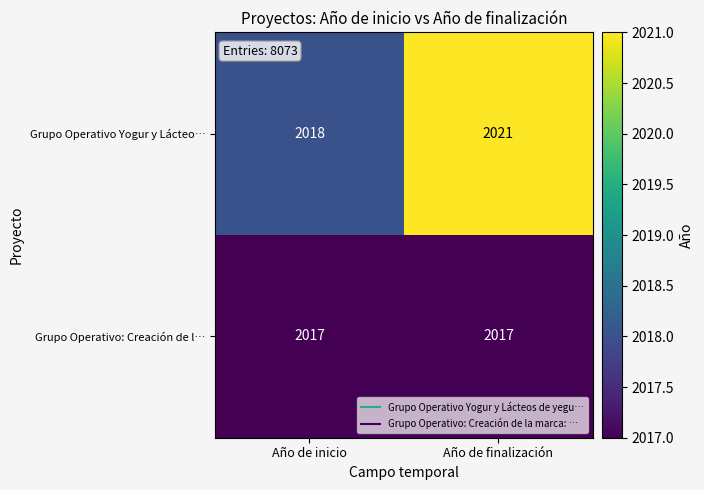

The Grupo Operativo: Creación de l… series shows 771 at Año de finalización. True or false?

False